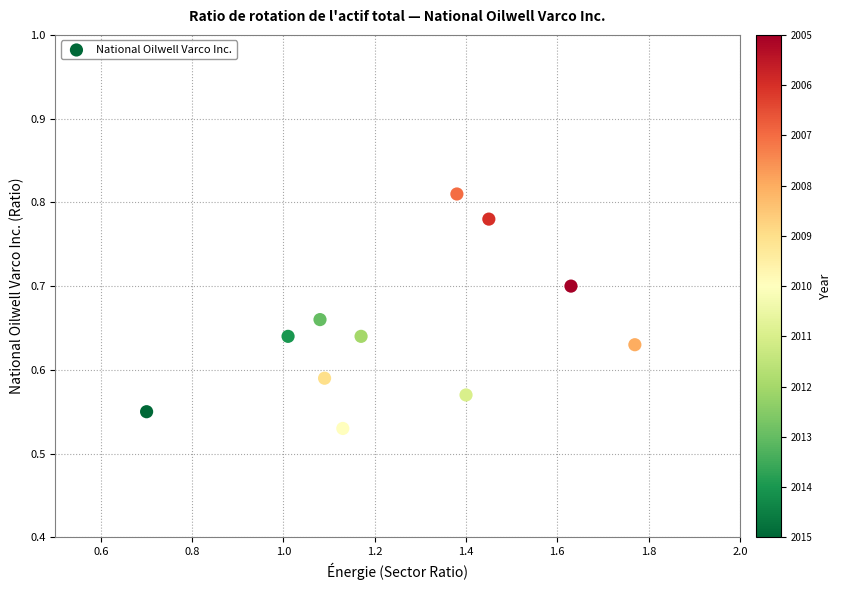

What is the range of Y values (max minus min)?

0.3